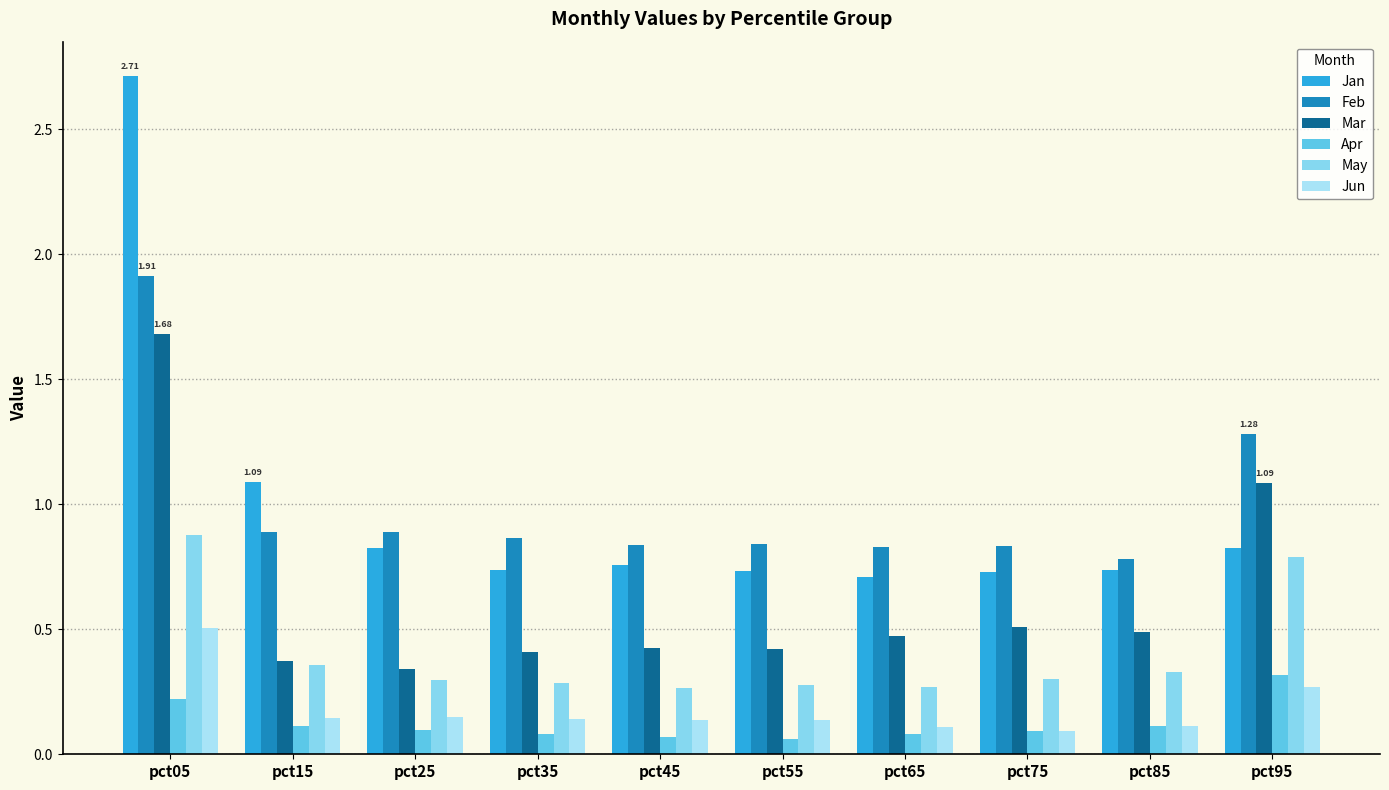

How many data points does each series have?

10